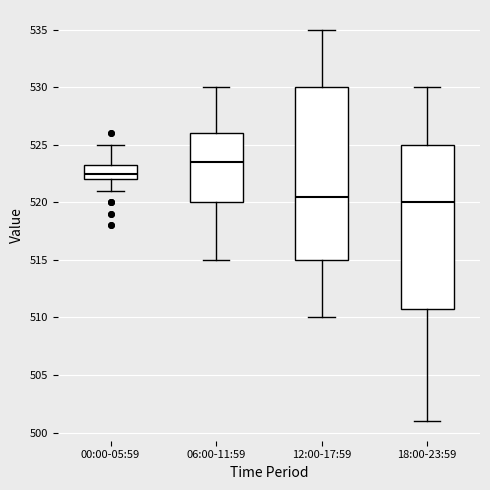

Where does the lower whisker of the box for 06:00-11:59 end on the y-axis? The values are not printed on the chart, so give them approximately, as read against the axis.

515.0